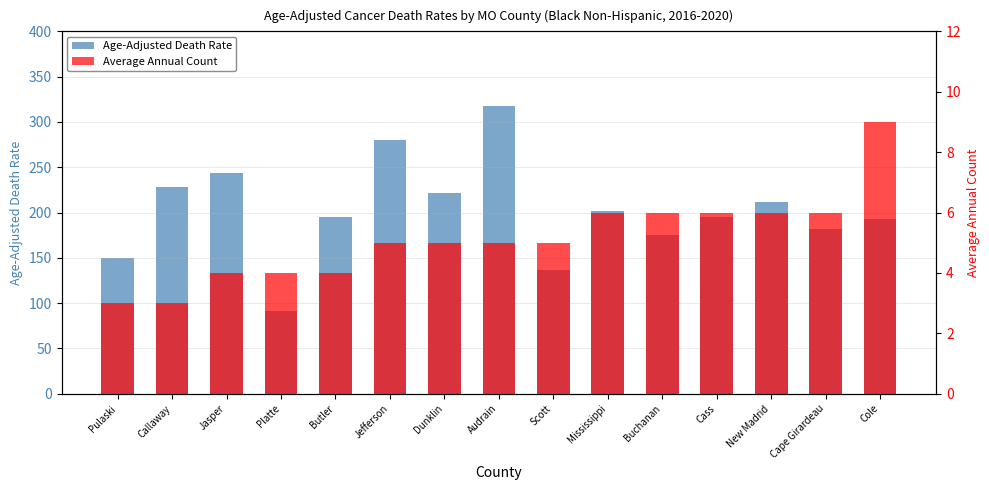

Which series changed the most between Butler and Cass?

Average Annual Count